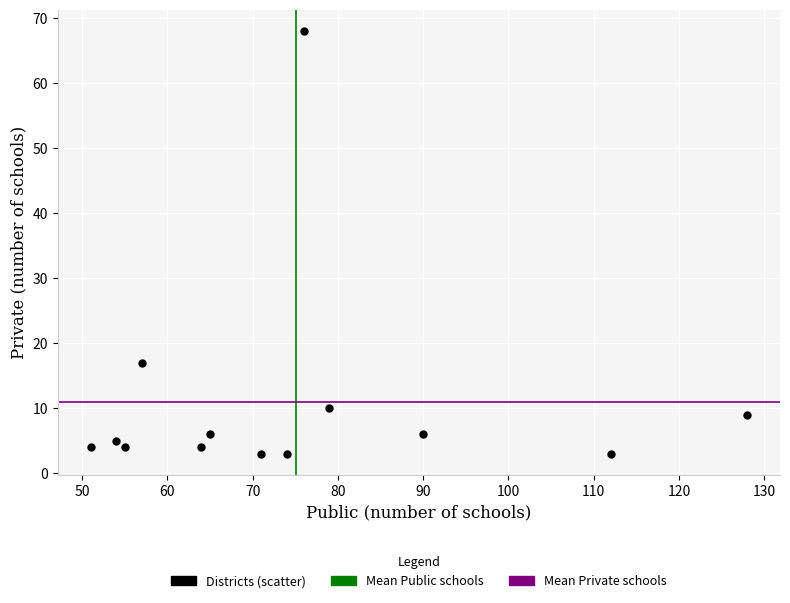

What Y value in the scatter plot is closest to 35?

17